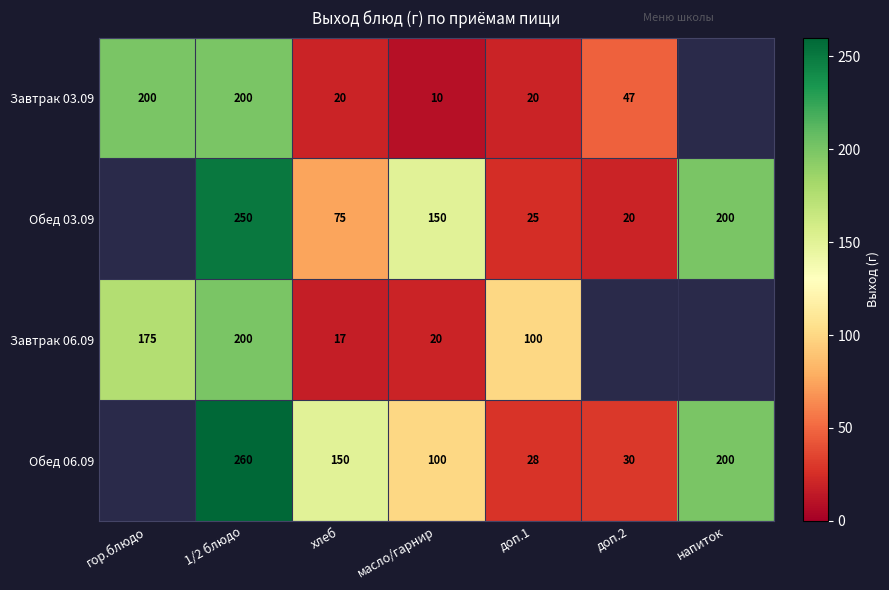

What is the total value across all series at доп.1?

173